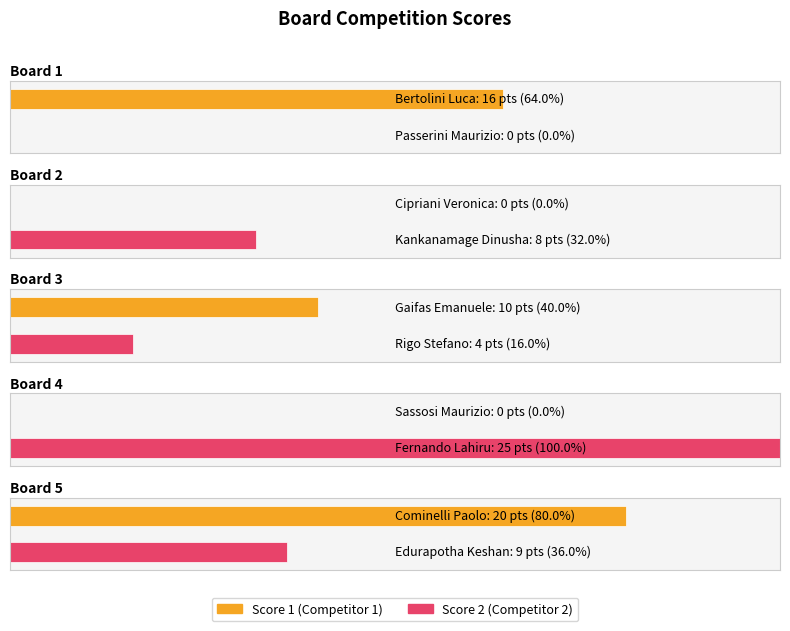

The value of Score 1 at Board 1 is 16. True or false?

True